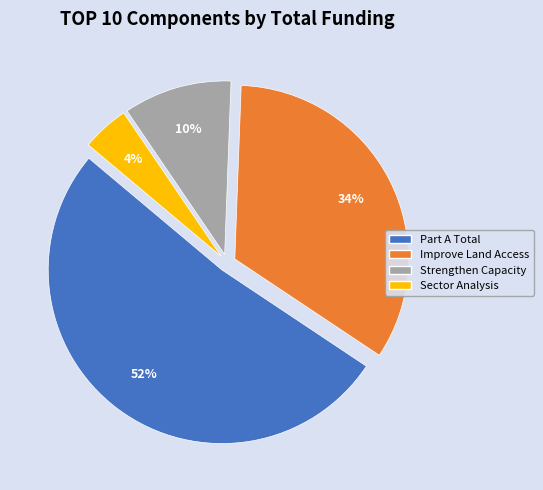

Is there a majority slice in this chart?

Yes